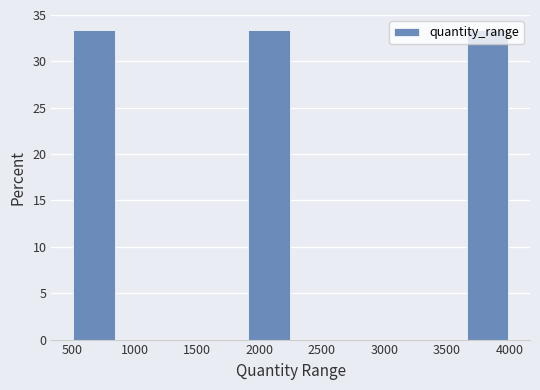

Reading left to right, list every bar in this chart as the range it spans on the x-axis followed by its height. The values are not printed on the chart, so give them approximately, as read against the axis.

500 to 850: 33.5
850 to 1200: 0
1200 to 1550: 0
1550 to 1900: 0
1900 to 2250: 33.5
2250 to 2600: 0
2600 to 2950: 0
2950 to 3300: 0
3300 to 3650: 0
3650 to 4000: 33.5